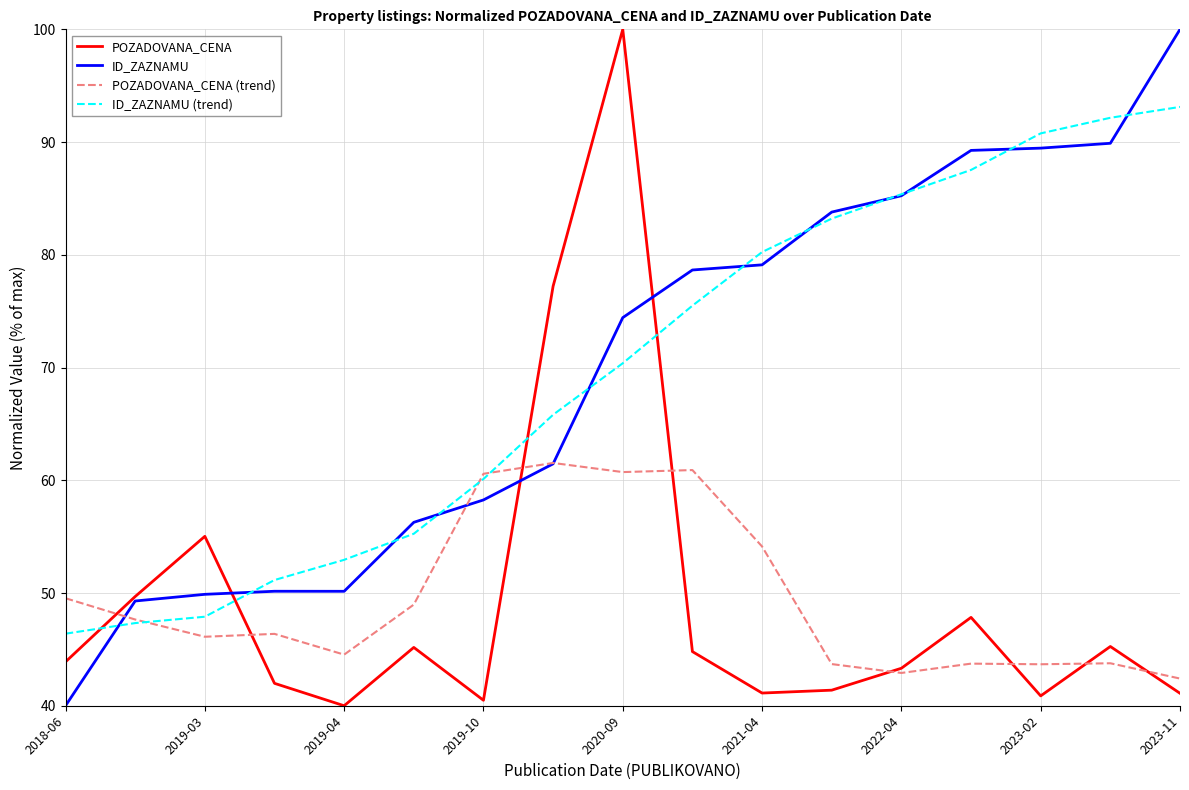

What is the minimum value shown in the chart?

40.0